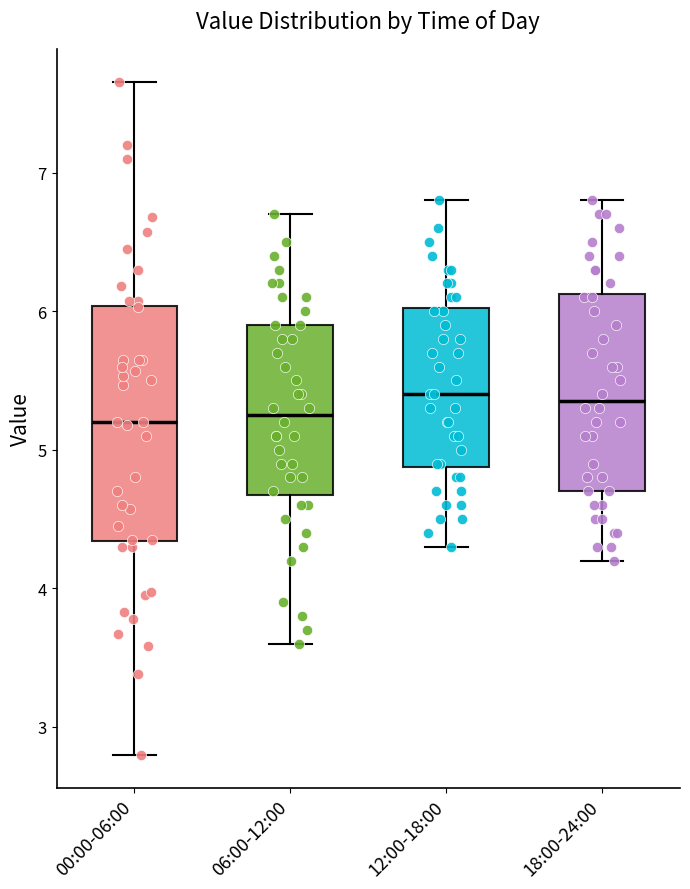

Reading left to right, transcribe this box plot: for each box, give where its median line is, the range the box spans, and where its two whiskers end, as read against the y-axis. The values are not printed on the chart, so give them approximately, as read against the axis.

00:00-06:00: median 5.2, box 4.3 to 6.0, whiskers 2.8 to 7.7
06:00-12:00: median 5.3, box 4.7 to 5.9, whiskers 3.6 to 6.7
12:00-18:00: median 5.4, box 4.9 to 6.0, whiskers 4.3 to 6.8
18:00-24:00: median 5.4, box 4.7 to 6.1, whiskers 4.2 to 6.8